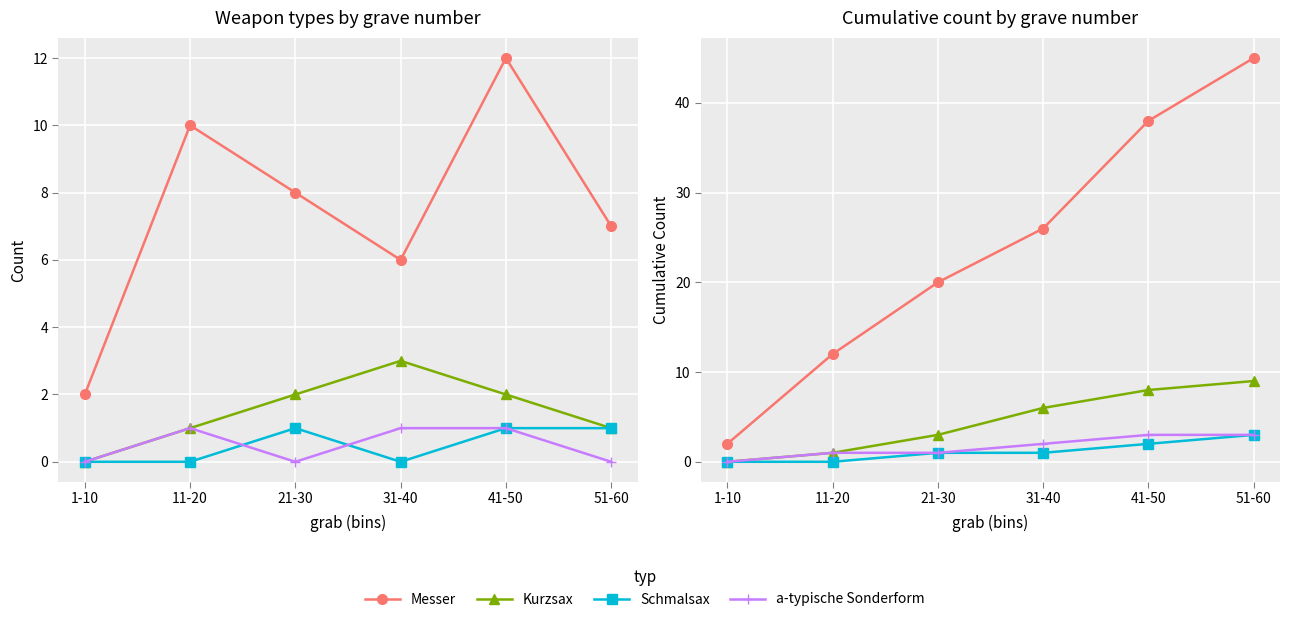

True or false: Kurzsax and Messer intersect in this chart.

False